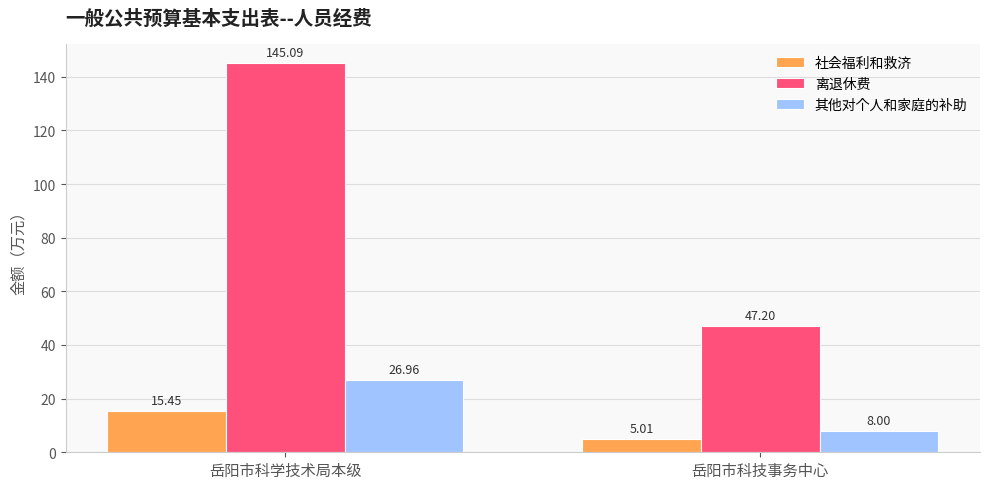

At which category is the sum across all series the highest?

岳阳市科学技术局本级